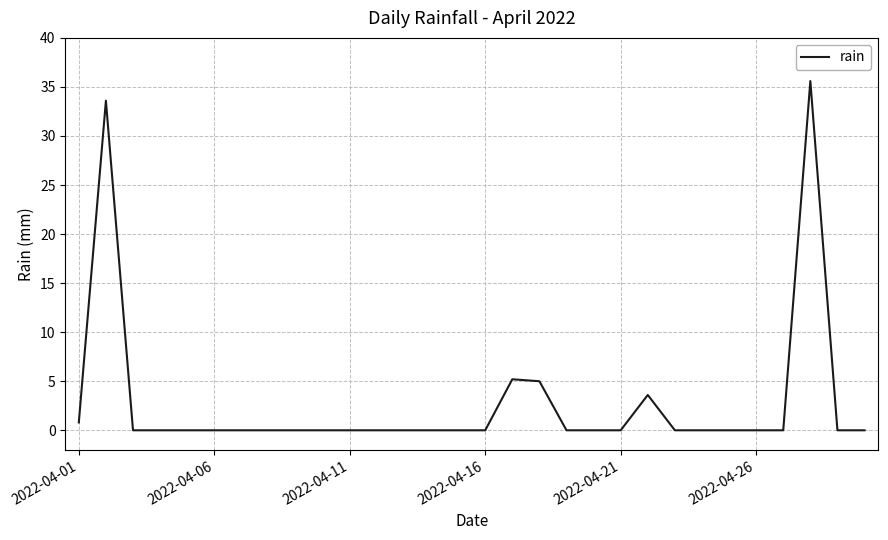

What is the difference between the maximum and minimum values?

35.6